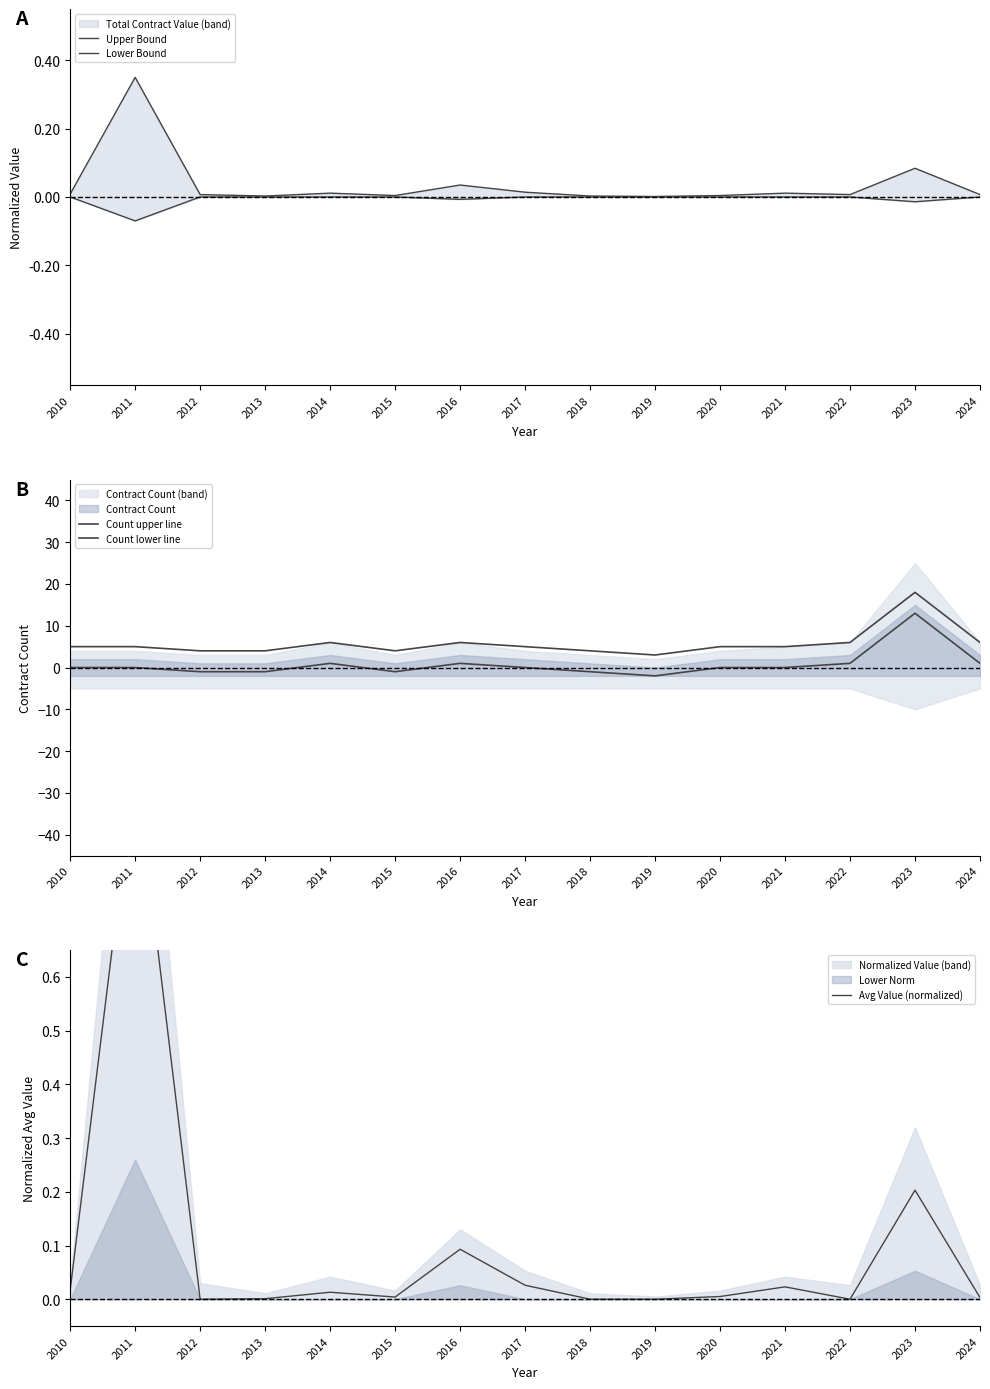

How many values in Count lower line are above zero?

5